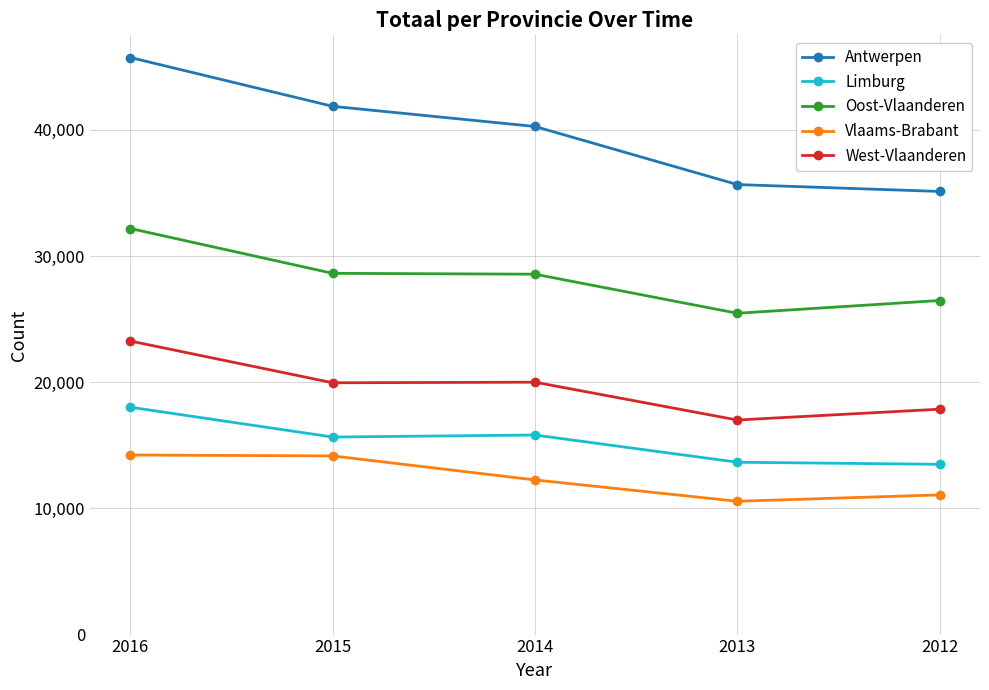

Where does the Antwerpen series first go above 40269?

2016